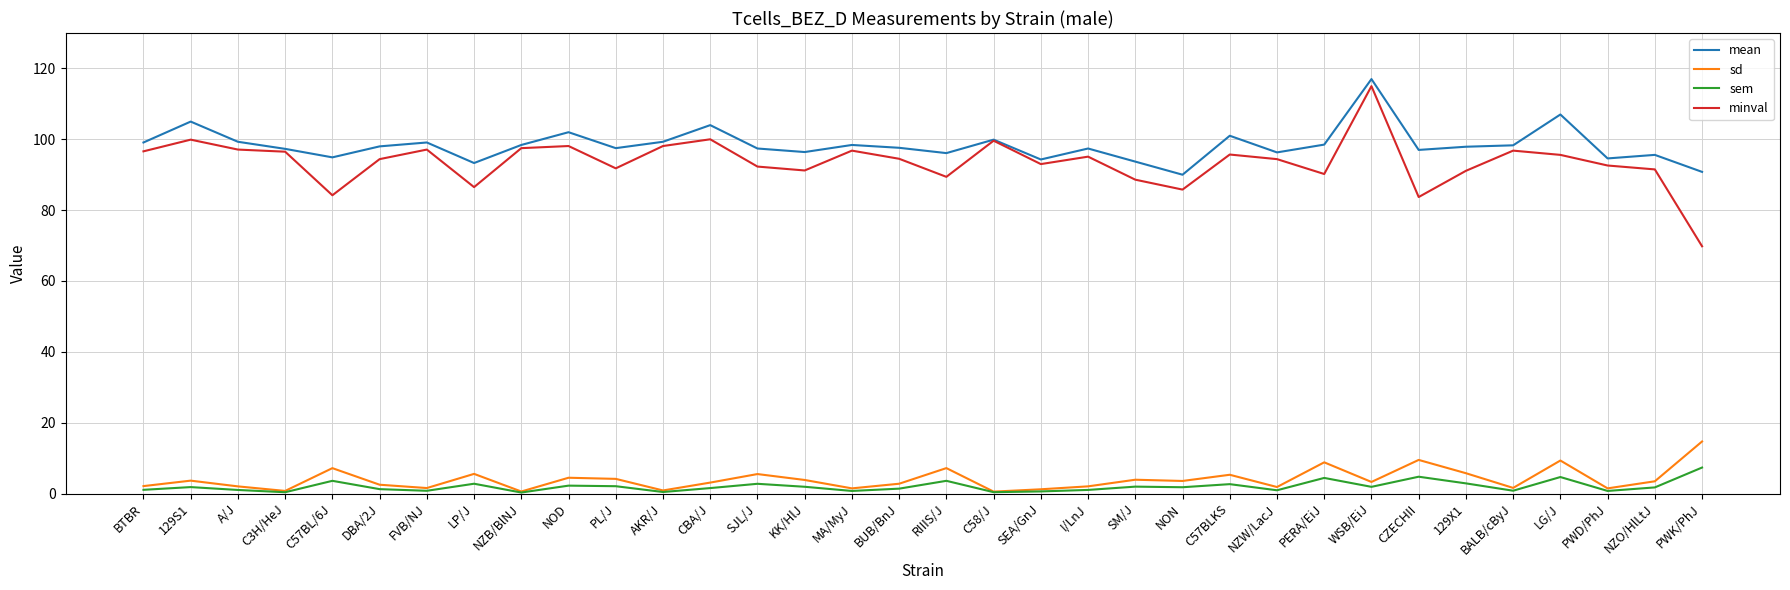

Is it true that minval equals 96.8 at MA/MyJ?

True